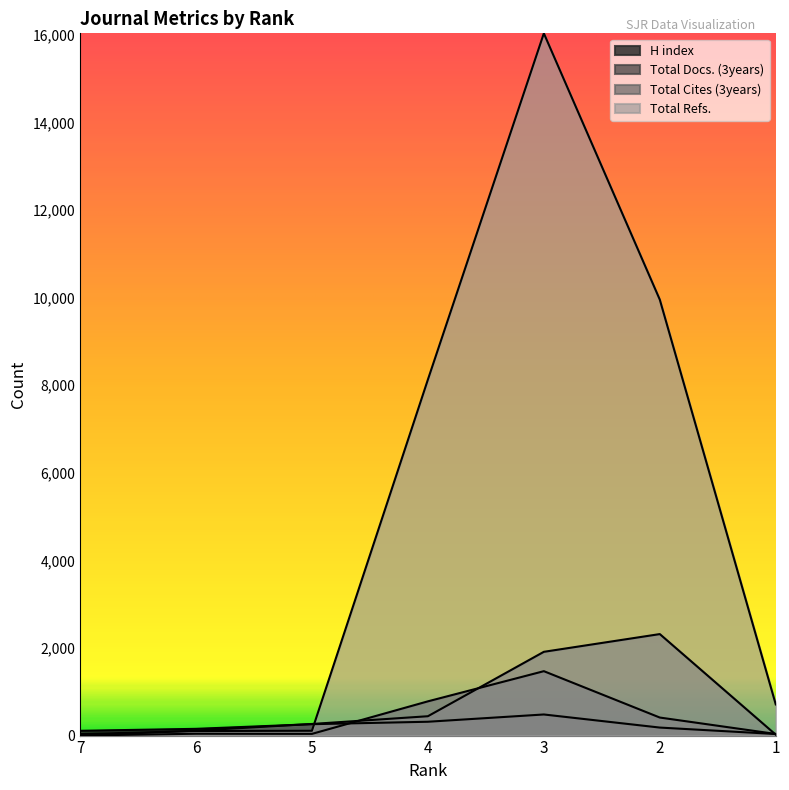

Rank the series by their maximum value, from highest to lowest.

Total Refs., Total Cites (3years), Total Docs. (3years), H index